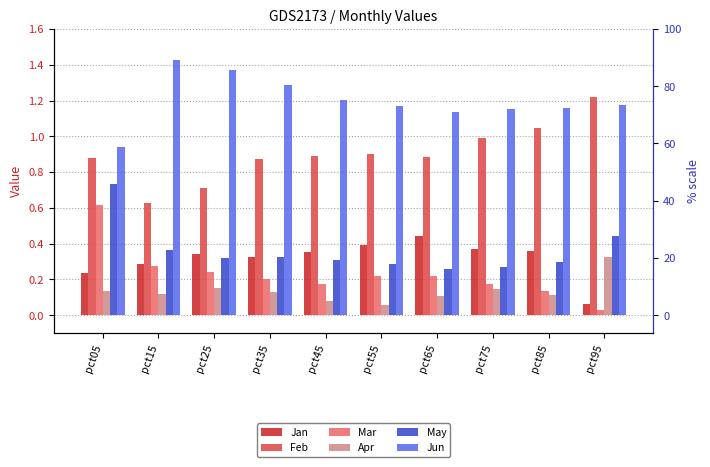

How many bars are there in each group?

6